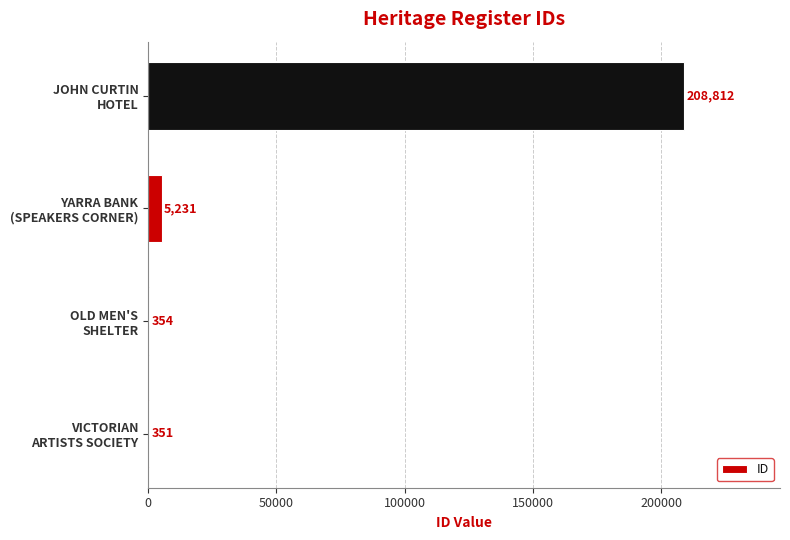

What is the maximum value shown in the chart?

208812